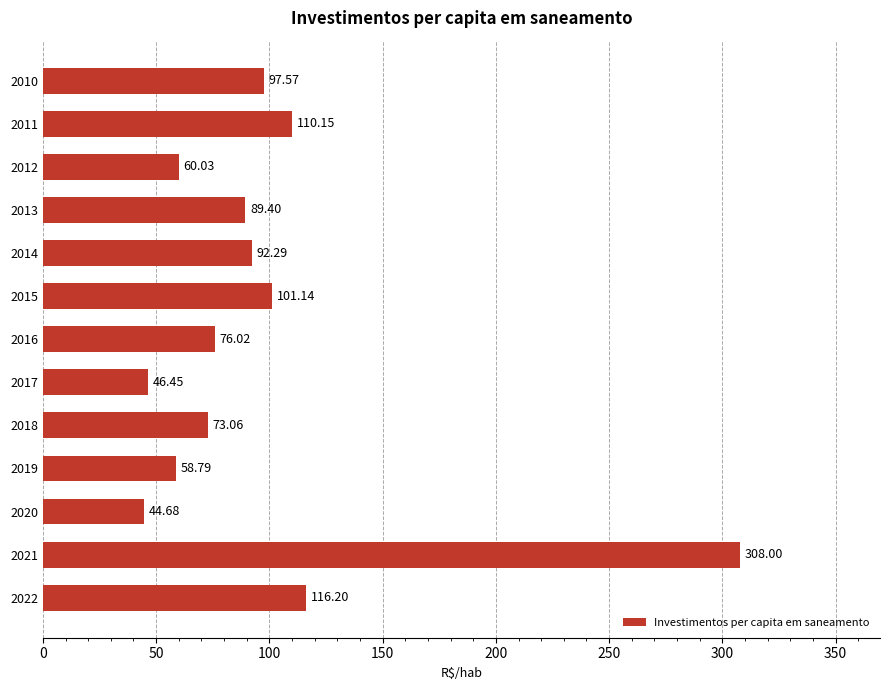

Approximately how many times larger is the value at 2014 compared to 2022?

0.8